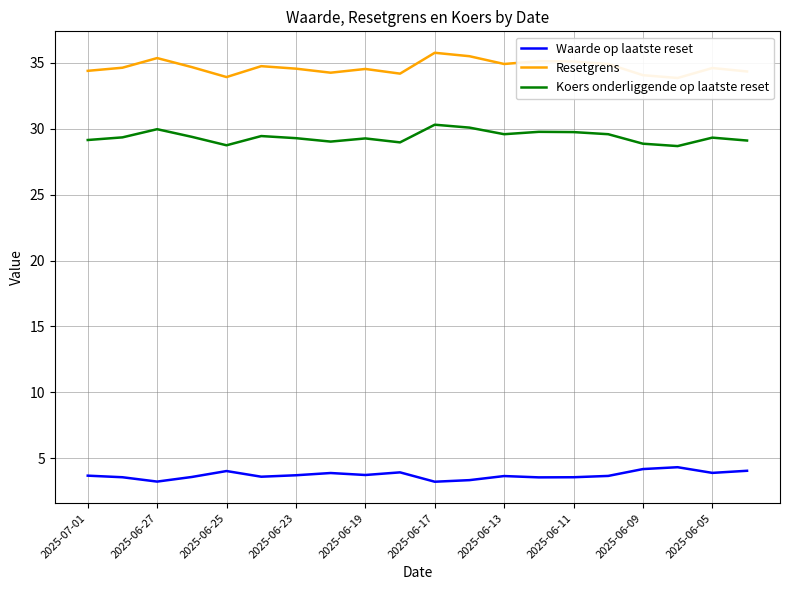

True or false: Waarde op laatste reset has a value of 3.7 at 2025-06-13.

True